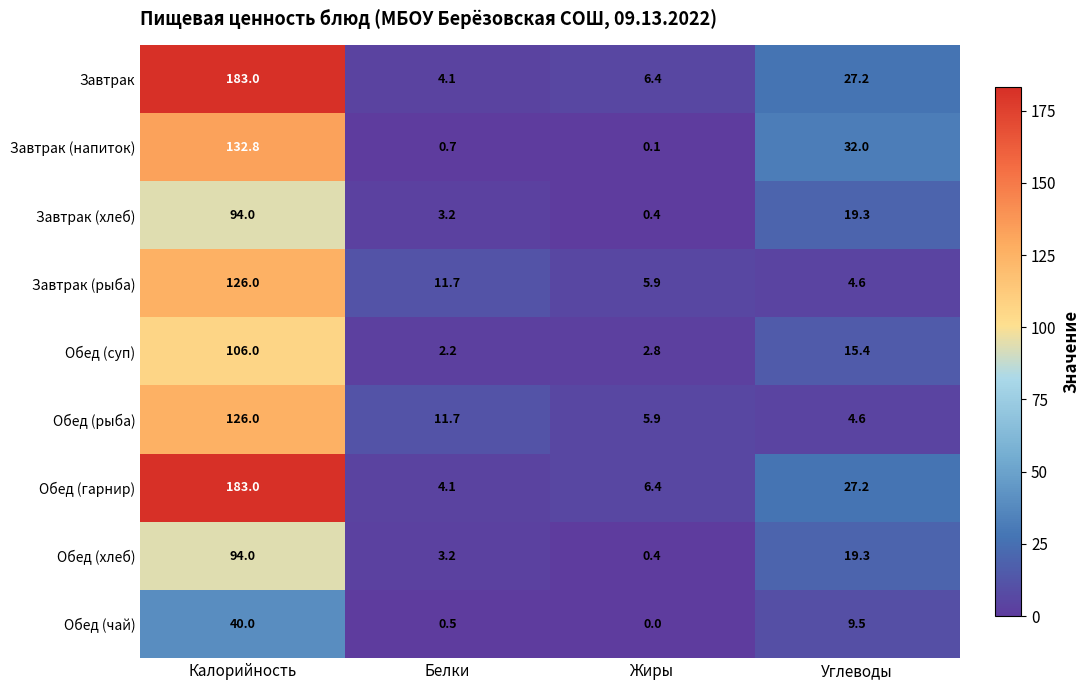

Where is Обед (рыба) nearest to the value 65?

Белки